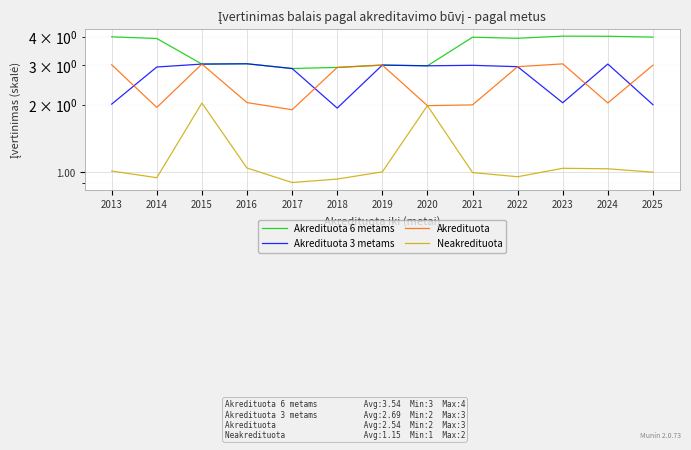

What is the sum of the Akredituota 6 metams values at 2024 and 2022?

8.0